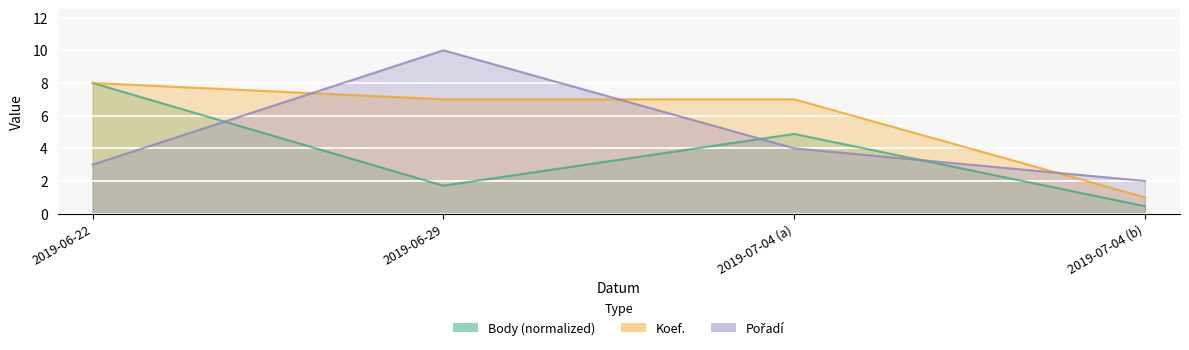

Which series has the largest total across all categories?

Koef.